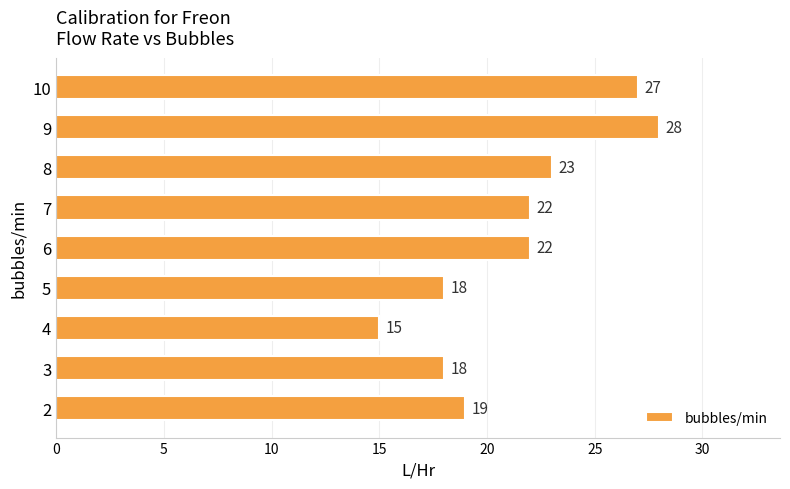

What is the approximate value at 3, to the nearest 5?

20